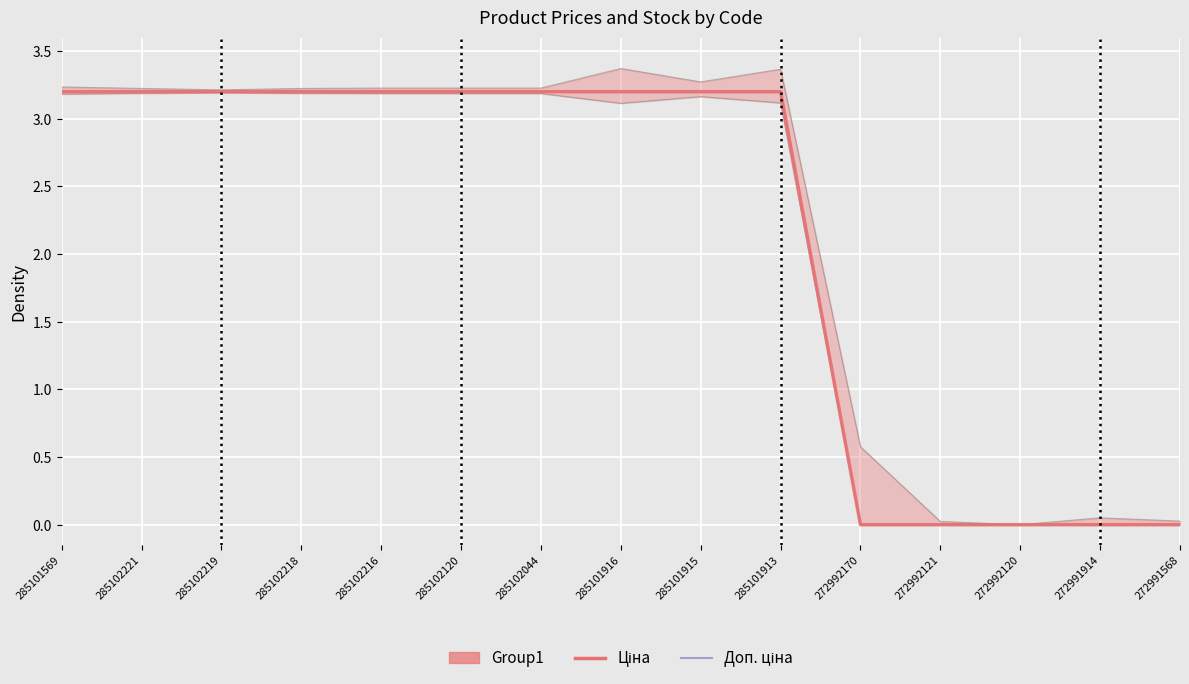

What are all the series names shown in the legend?

Ціна, Доп. ціна